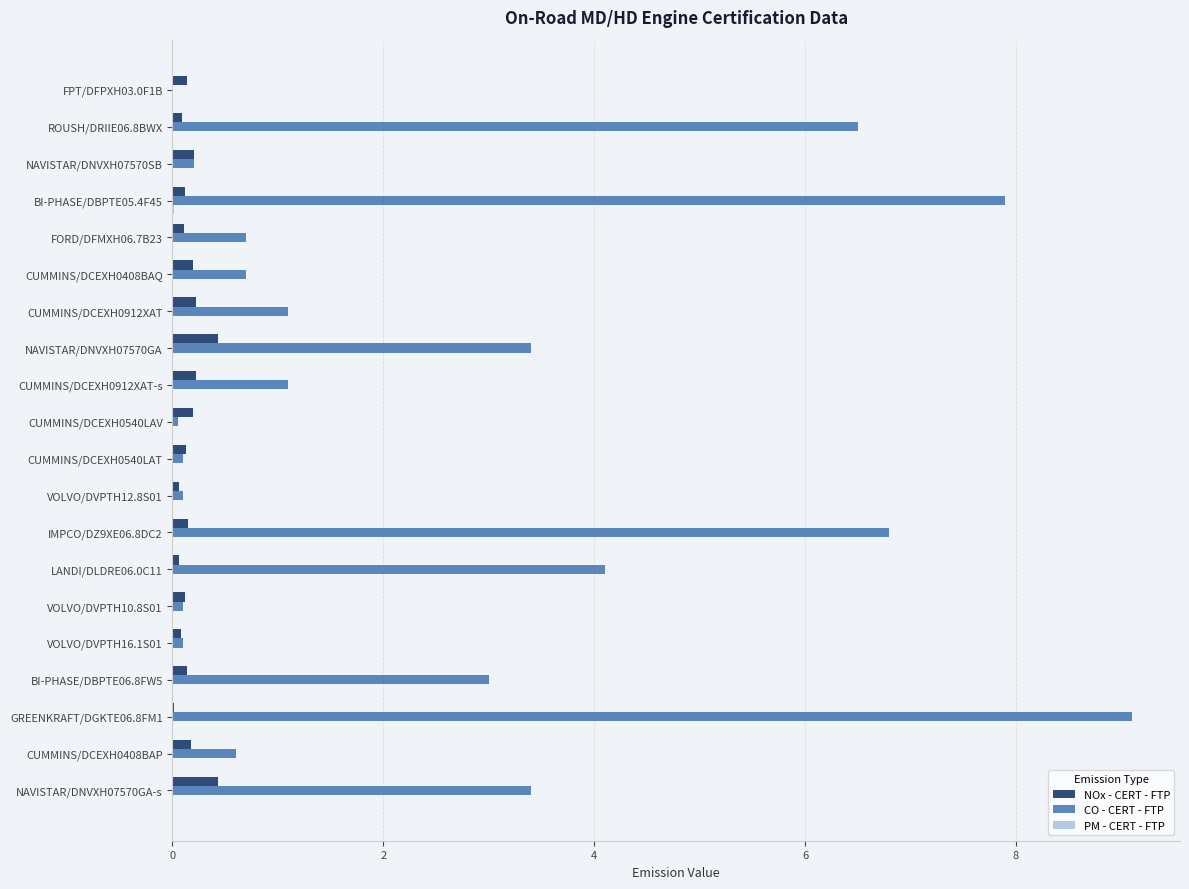

Is it true that CO - CERT - FTP equals 0.1 at VOLVO/DVPTH16.1S01?

True